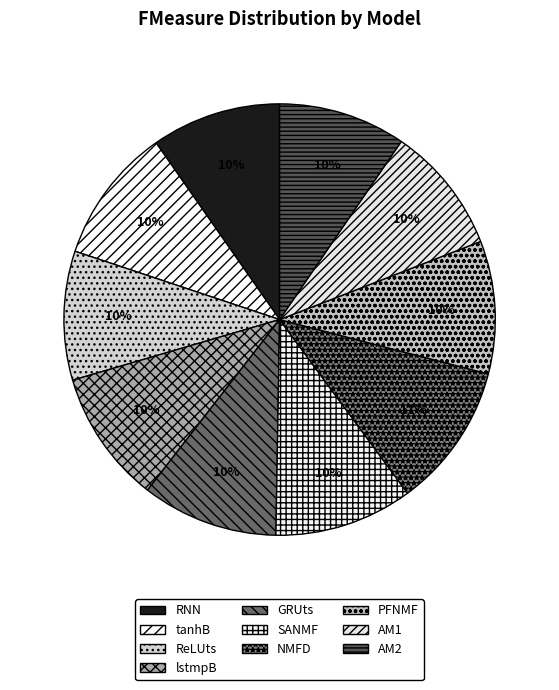

Is it true that RNN is 10% of the pie?

True